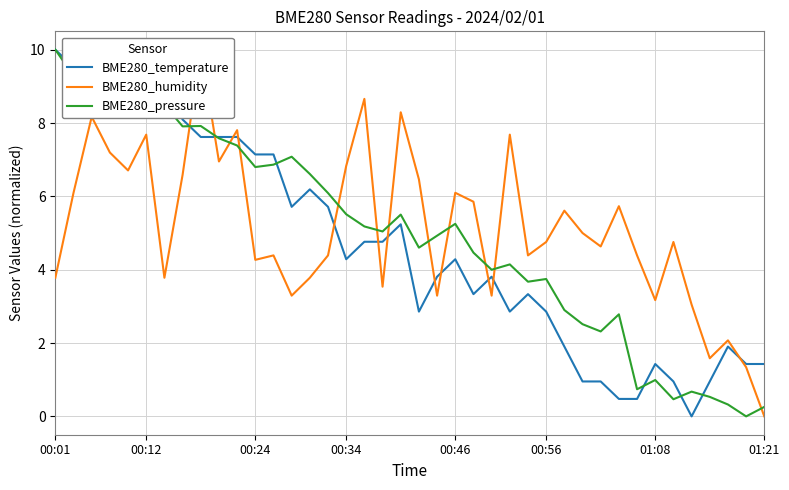

How many positive values does the BME280_temperature series have?

39